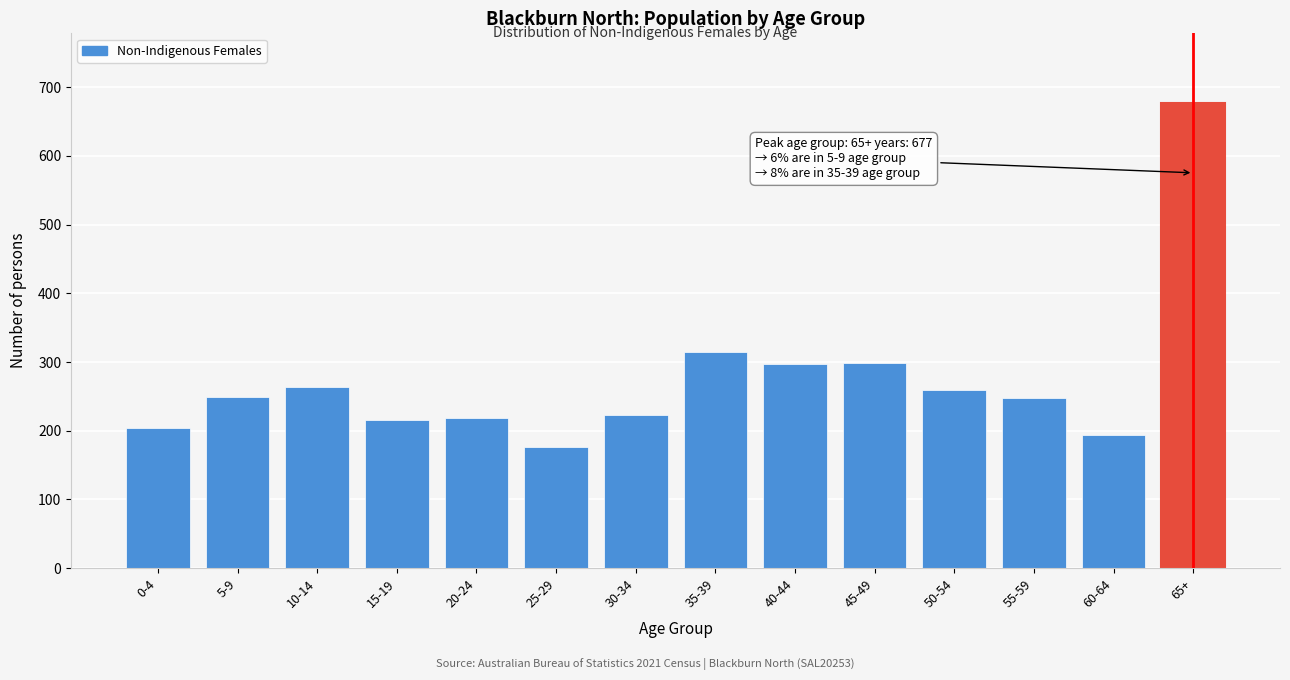

Which has a higher value, 40-44 or 55-59?

40-44